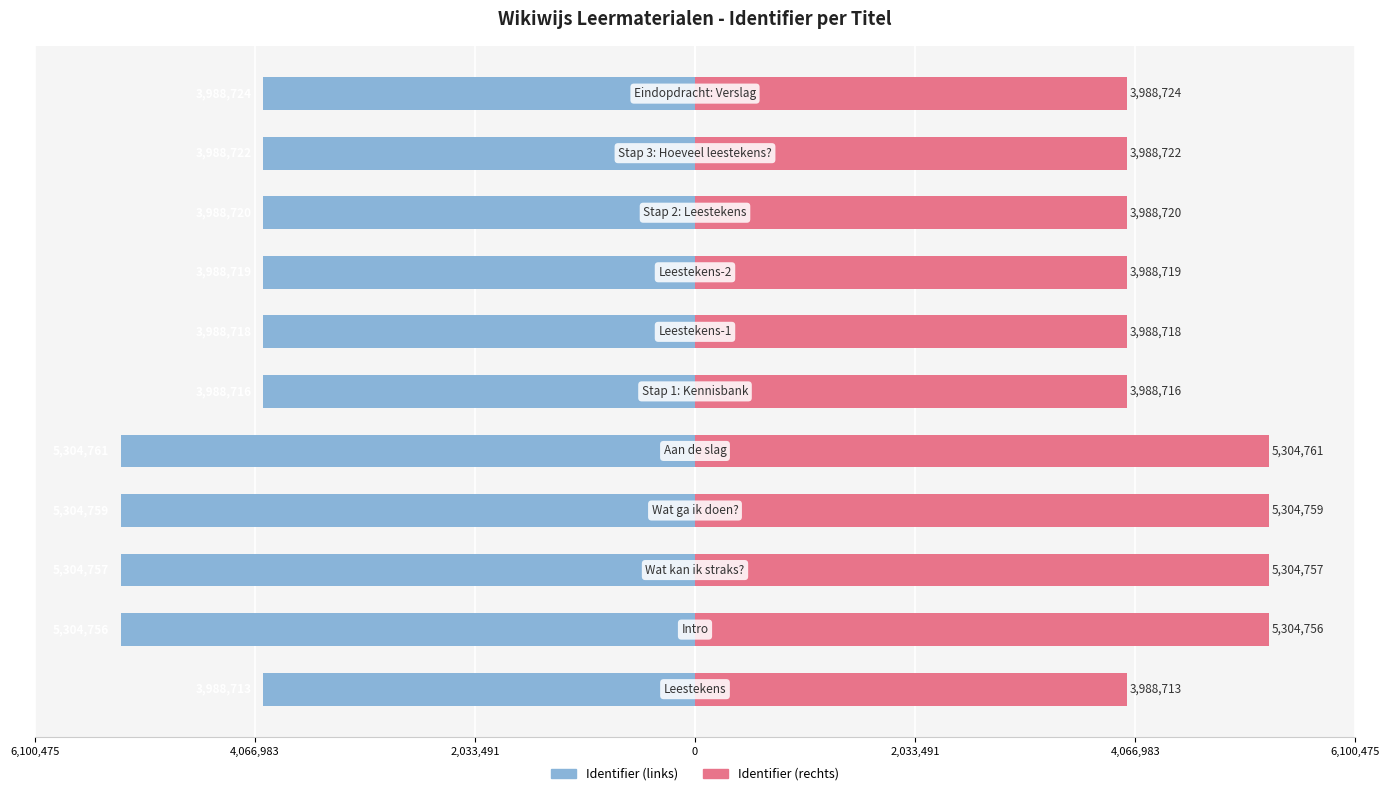

Between 9 and 10, which is larger?

9